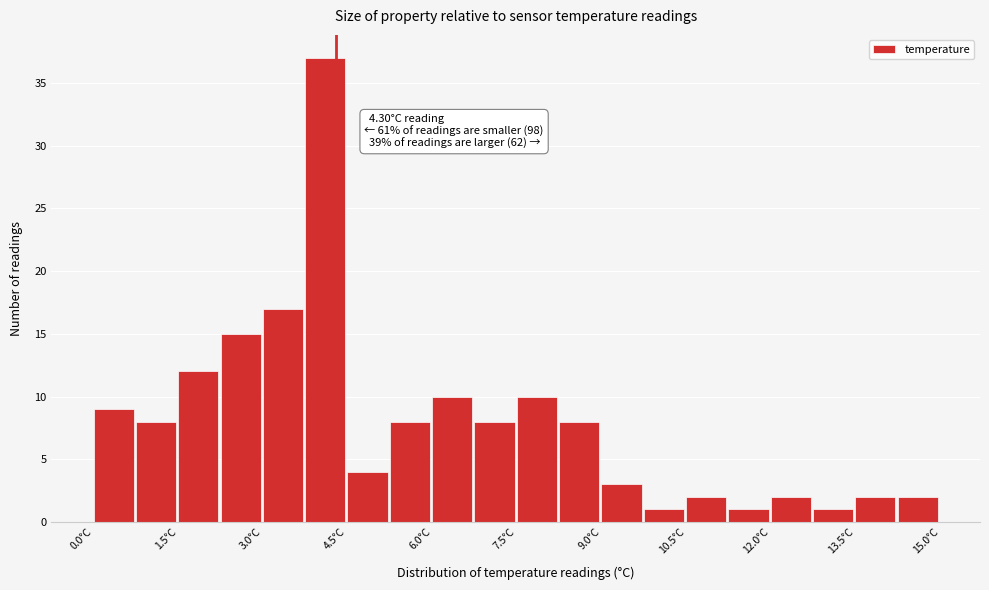

Read against the x-axis, roughly where is the centre of the tallest bar?

4.2